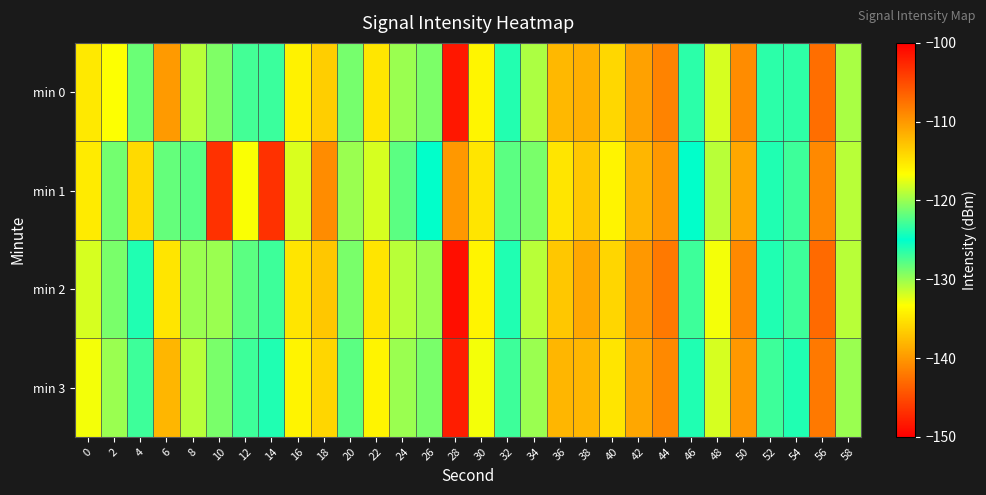

Which label corresponds to the smallest value in the chart?

28